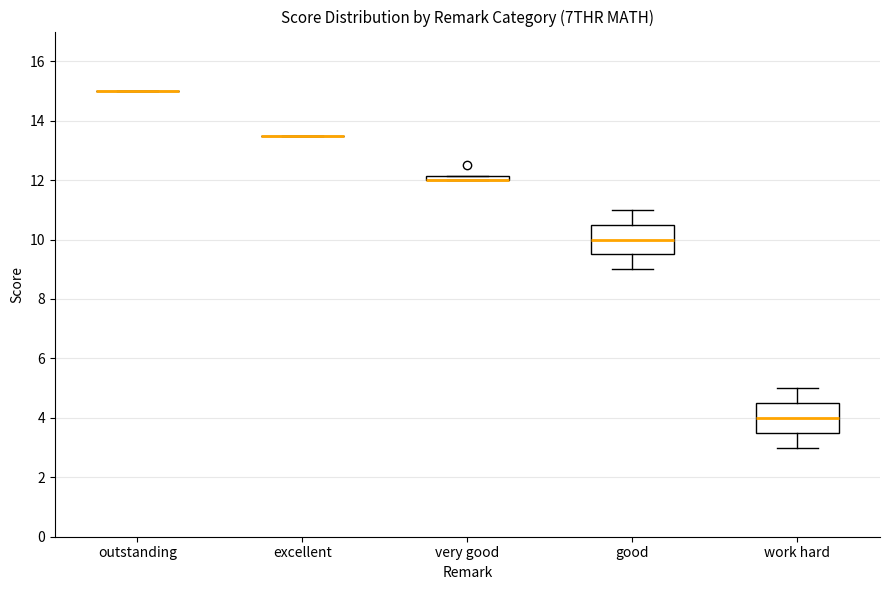

Where does the median line of the box for good sit on the y-axis? The values are not printed on the chart, so give them approximately, as read against the axis.

10.0